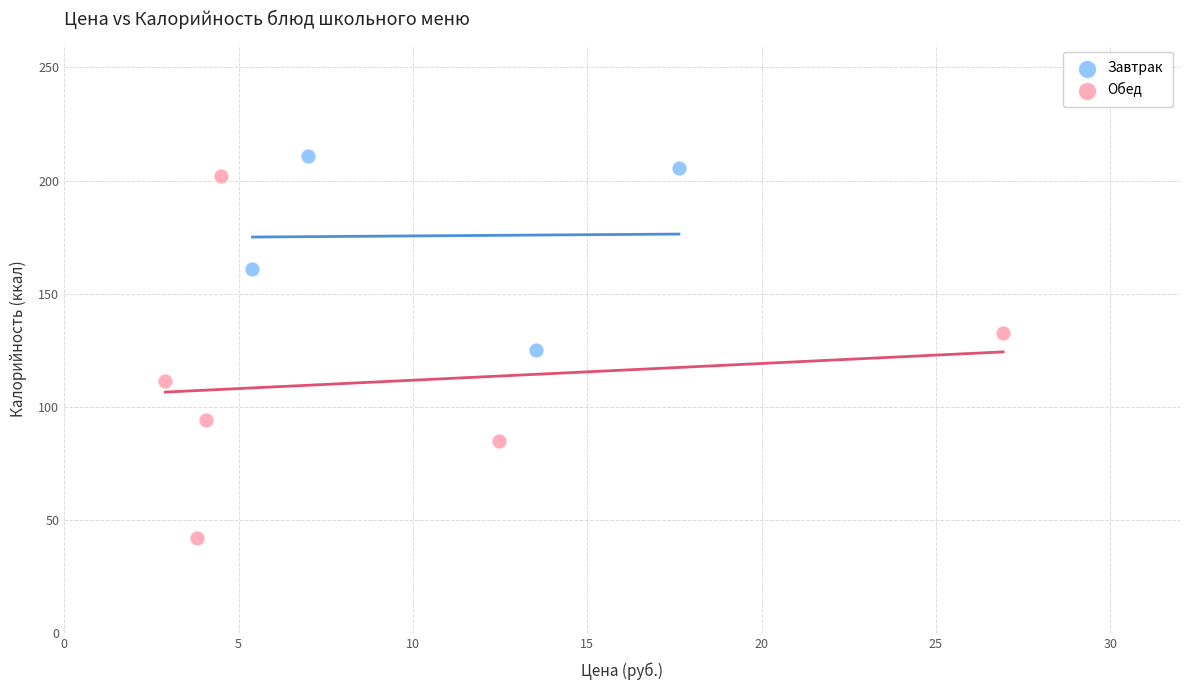

Which series reaches the minimum Y coordinate?

Обед